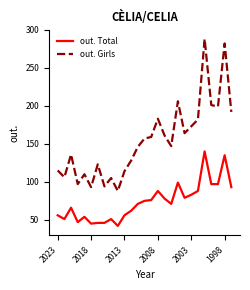

Which series has the largest total across all categories?

out. Girls